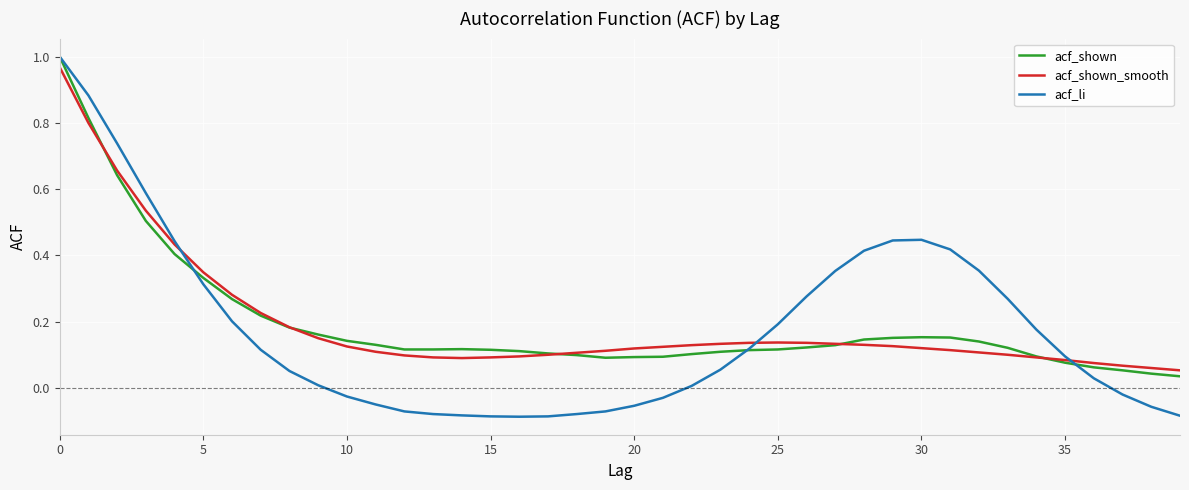

Which series has the widest spread of values?

acf_li